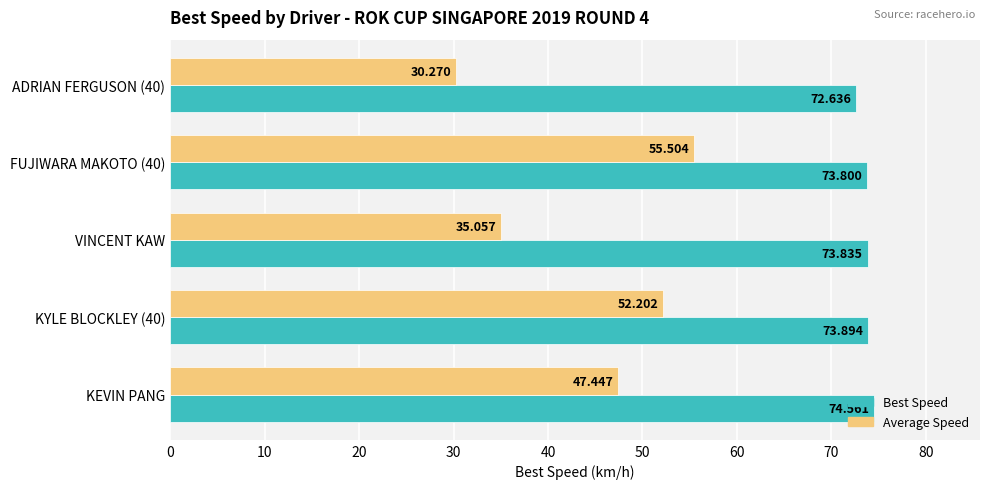

Is the value of Average Speed at ADRIAN FERGUSON (40) greater than the value of Best Speed at KEVIN PANG?

No